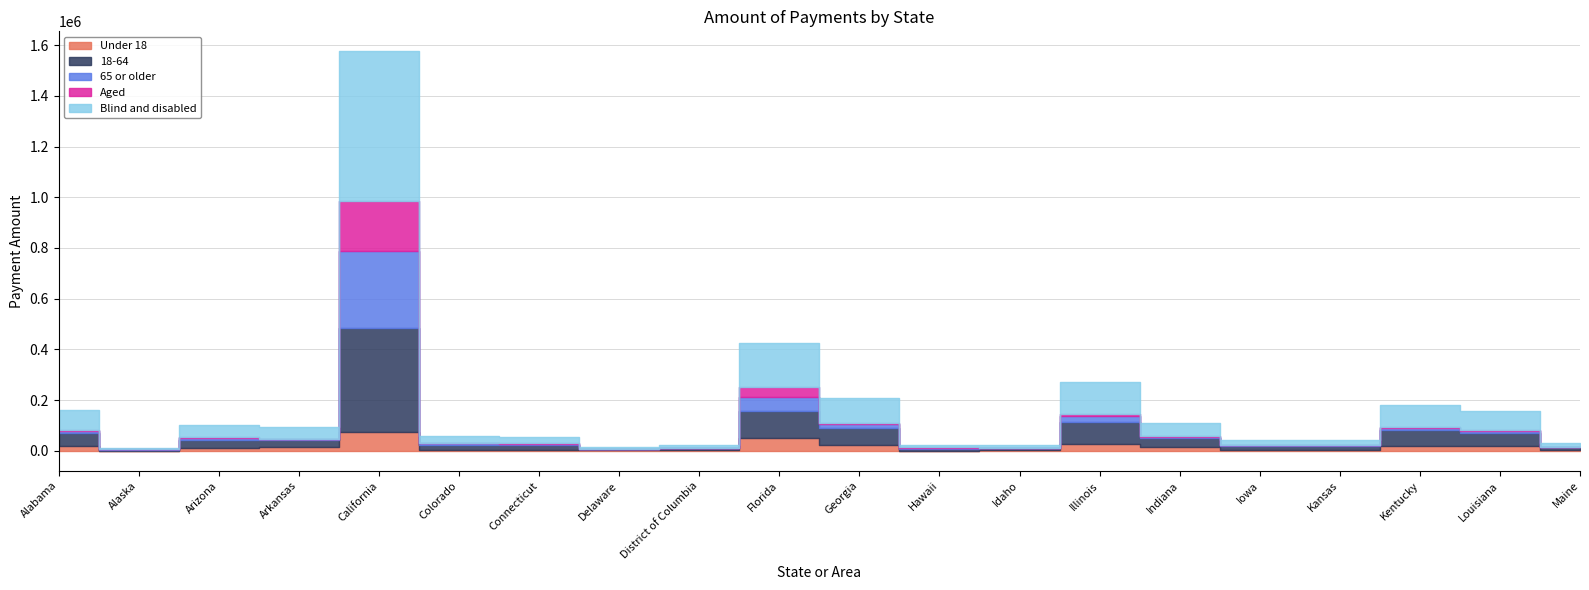

What is the sum of all 18-64 values?

1054548